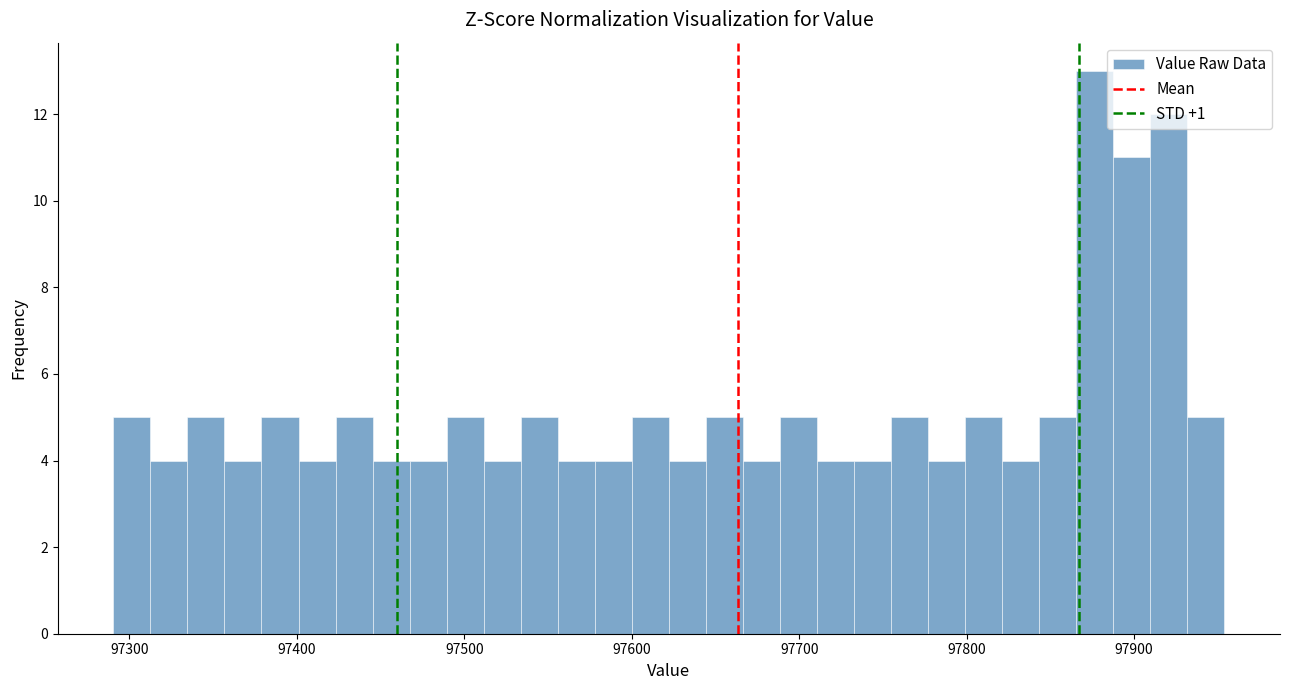

Read against the x-axis, roughly where is the centre of the tallest bar?

97880